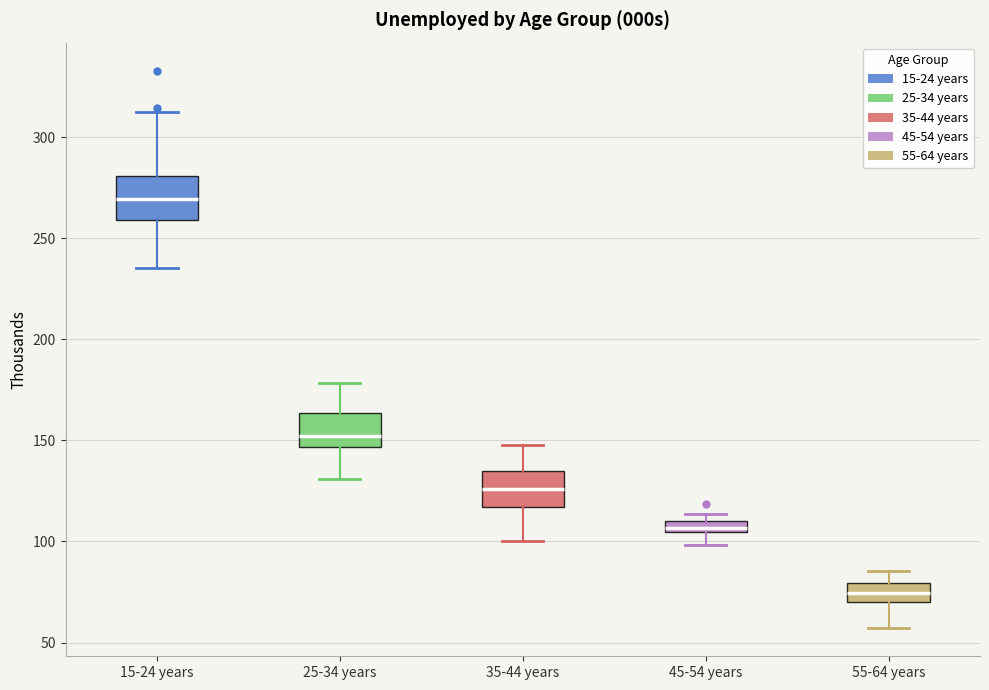

Where is the lower edge of the box for 15-24 years on the y-axis? The values are not printed on the chart, so give them approximately, as read against the axis.

260